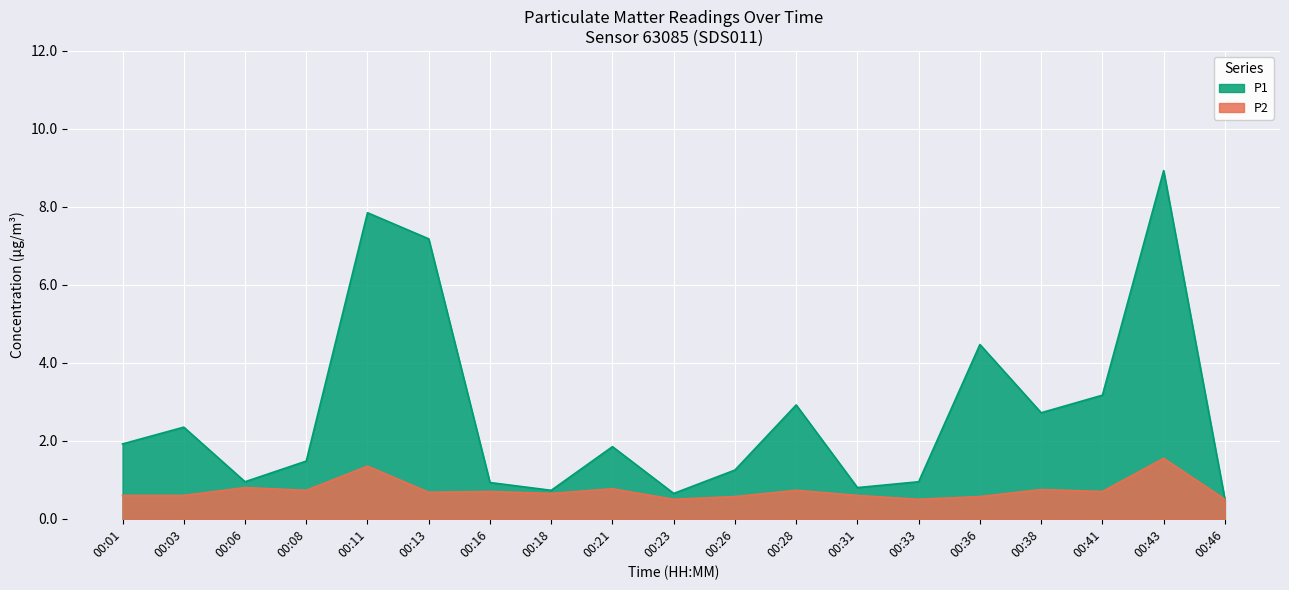

How many data points in P1 are less than 1?

7